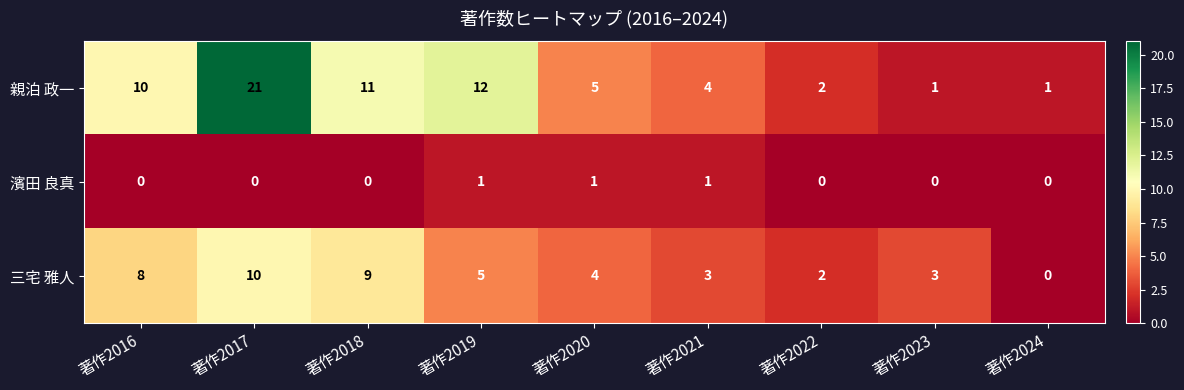

What is the difference between the maximum and minimum values in the 親泊 政一 series?

20